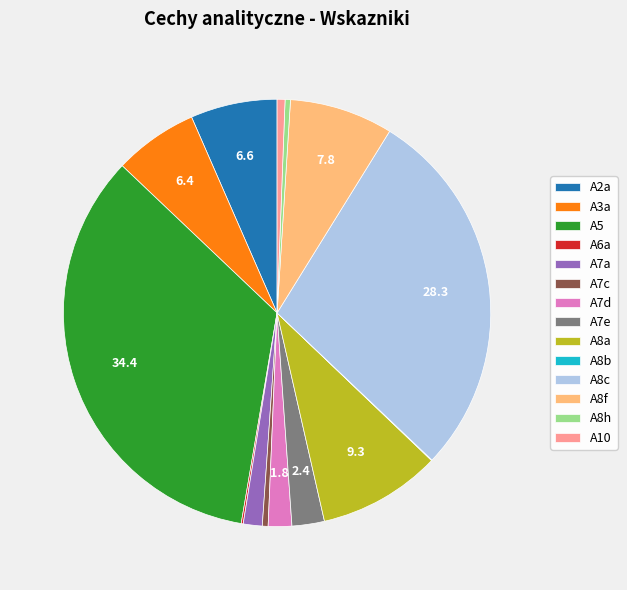

What is the largest slice in the pie chart?

A5